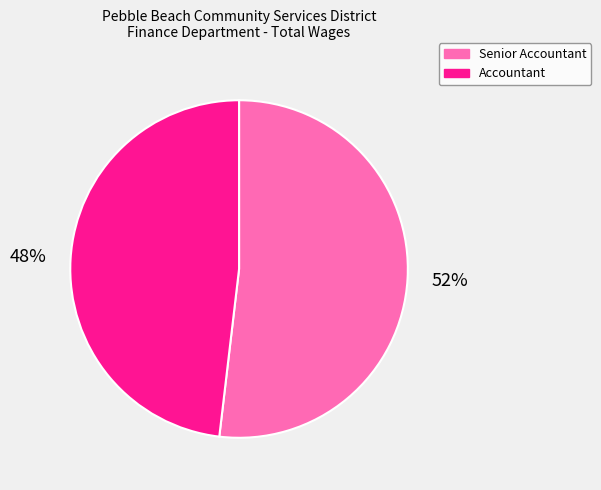

Does Accountant represent more than half of the total?

No